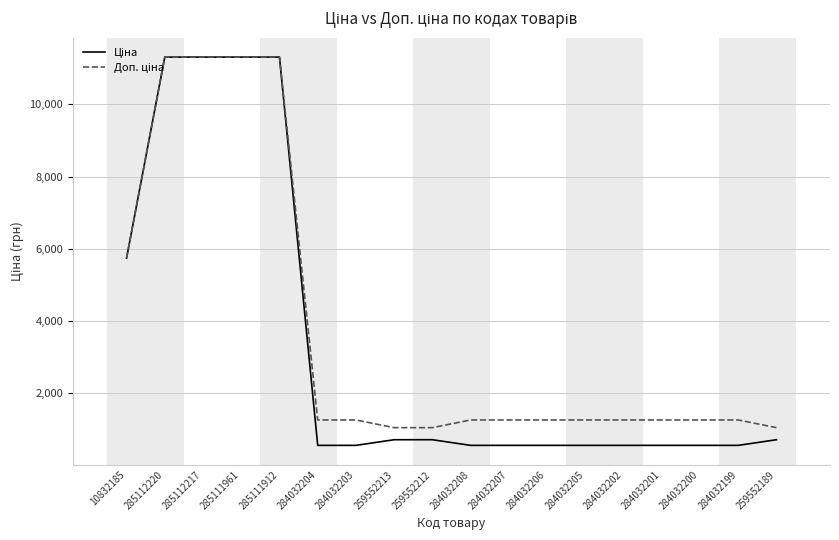

Is this an area chart (filled region under the line)?

No